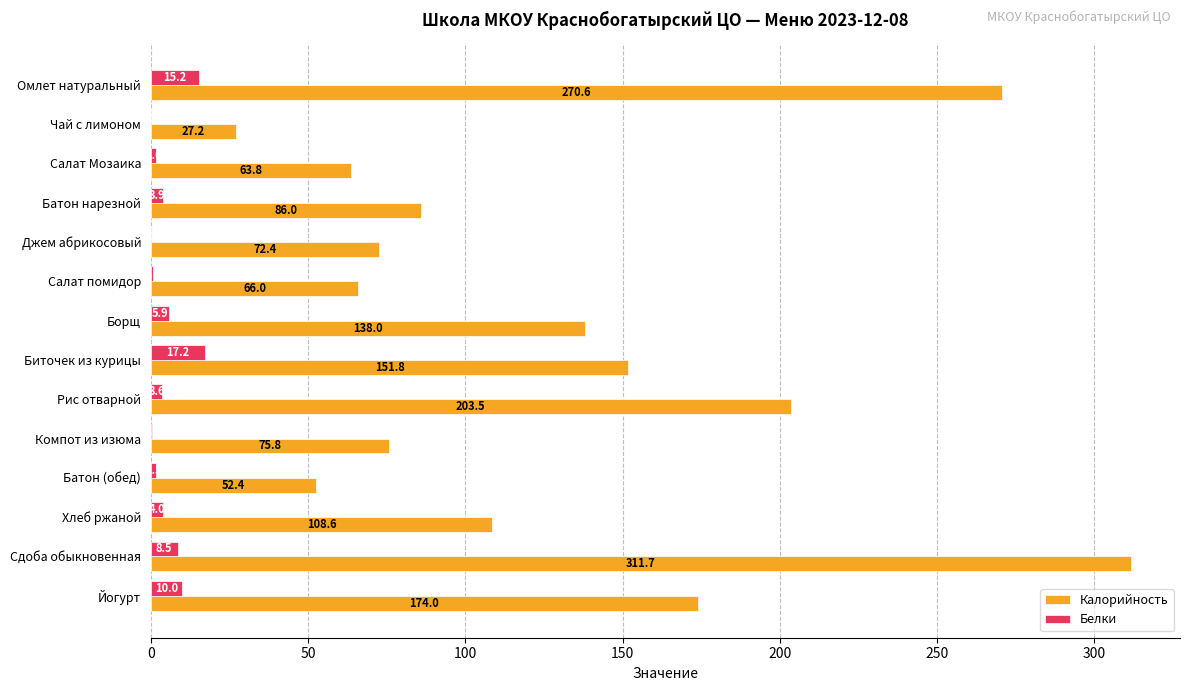

At which category is the sum across all series the highest?

Сдоба обыкновенная